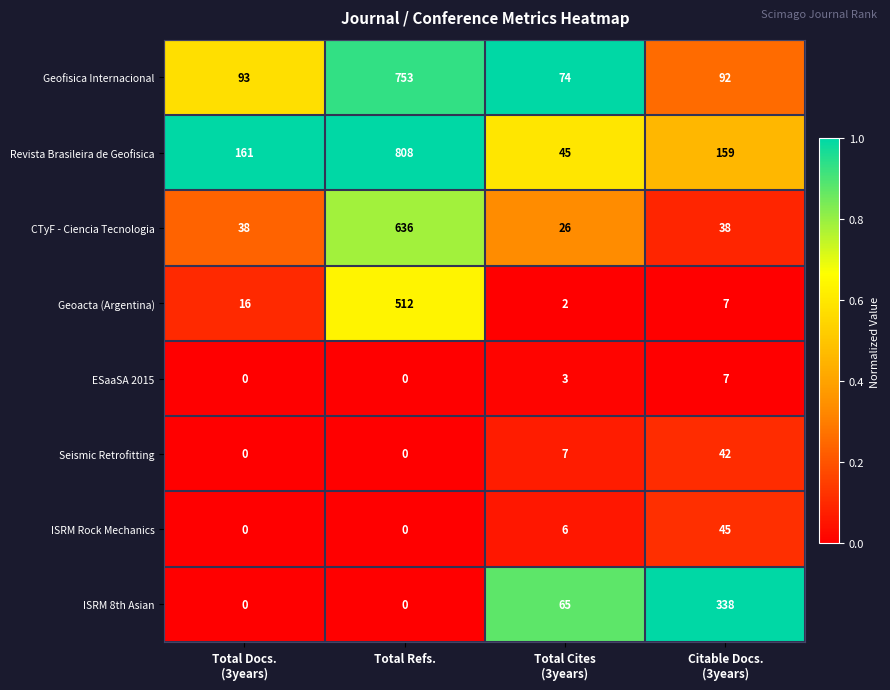

Rank the series by their maximum value, from highest to lowest.

Revista Brasileira de Geofisica, Geofisica Internacional, CTyF - Ciencia Tecnologia, Geoacta (Argentina), ISRM 8th Asian, ISRM Rock Mechanics, Seismic Retrofitting, ESaaSA 2015